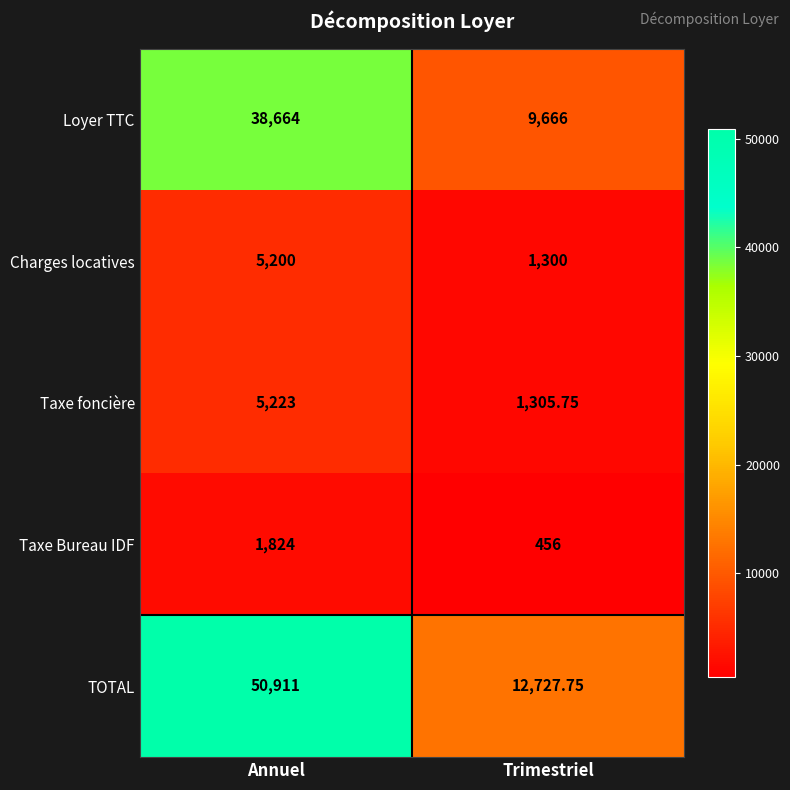

How many categories are shown in the chart?

2